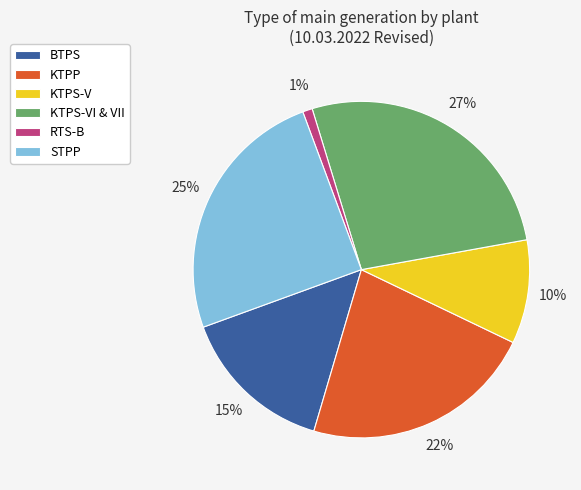

What is the smallest slice in the pie chart?

RTS-B